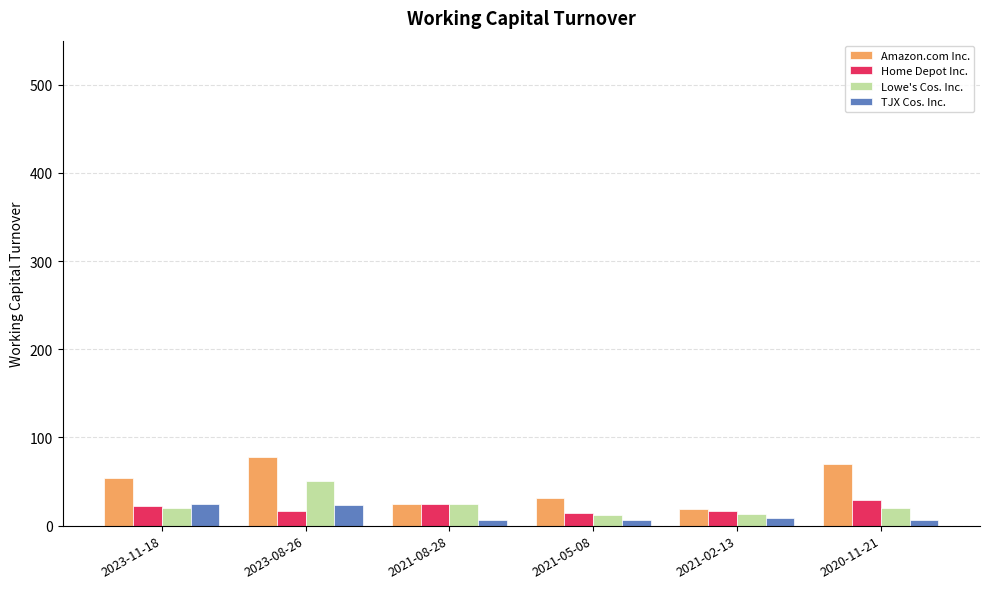

What is the average value of the Amazon.com Inc. series?

46.0